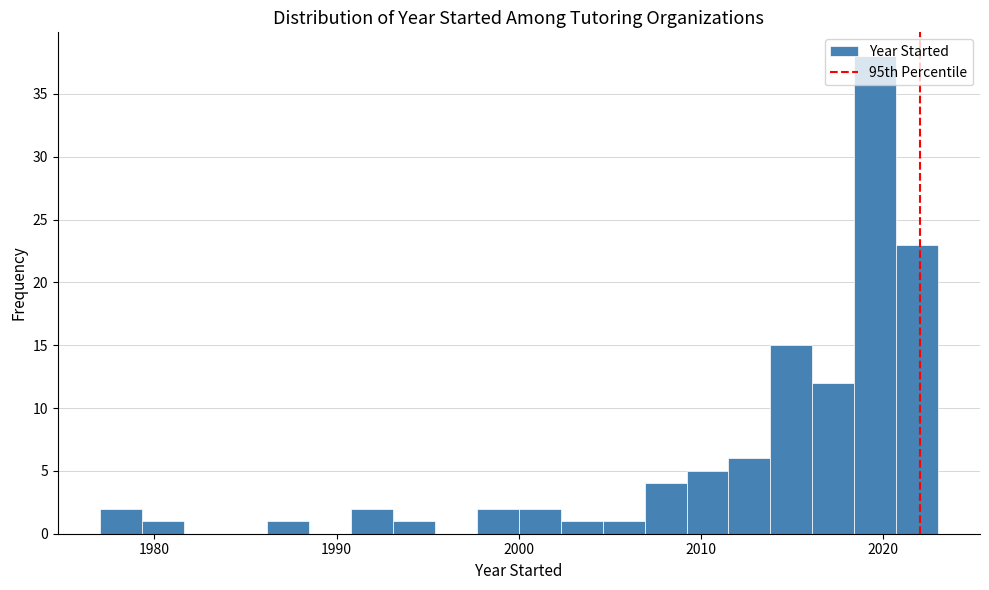

Around what value on the x-axis is the tallest bar? Give the approximate position of its centre, as read against the axis.

2020